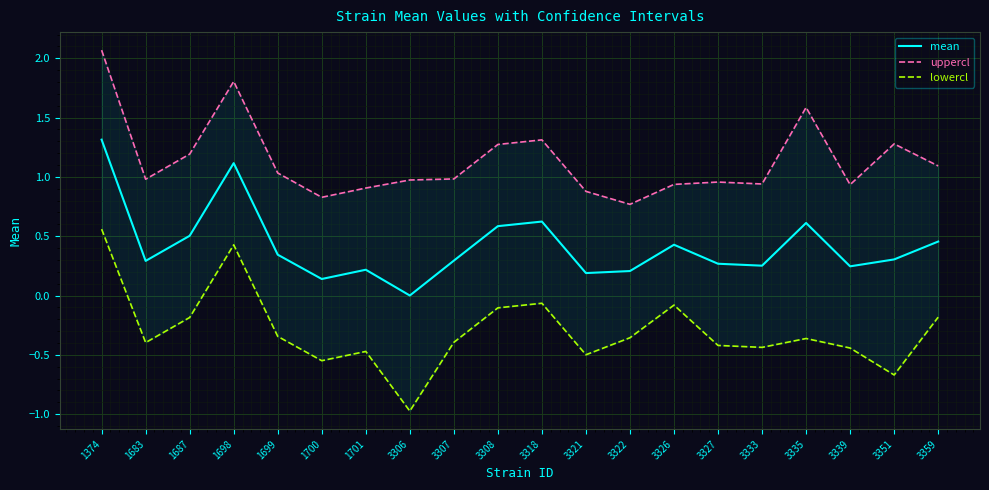

Rank the series by their average value, from lowest to highest.

lowercl, mean, uppercl